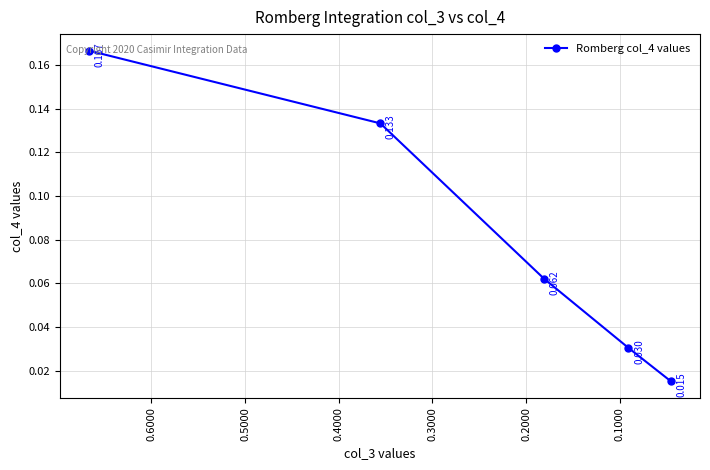

Rank the categories by value from highest to lowest.

0.0000, 0.1000, 0.2000, 0.3000, 0.4000